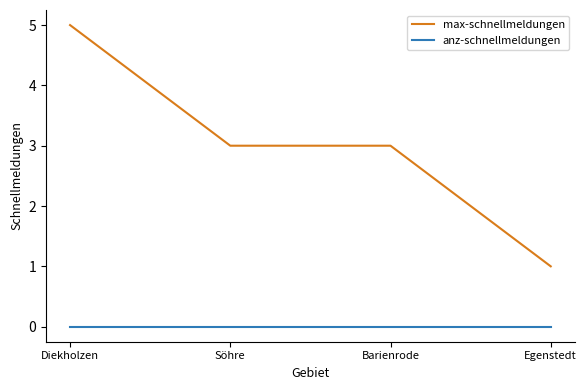

The value of anz-schnellmeldungen at Egenstedt is 0. True or false?

True